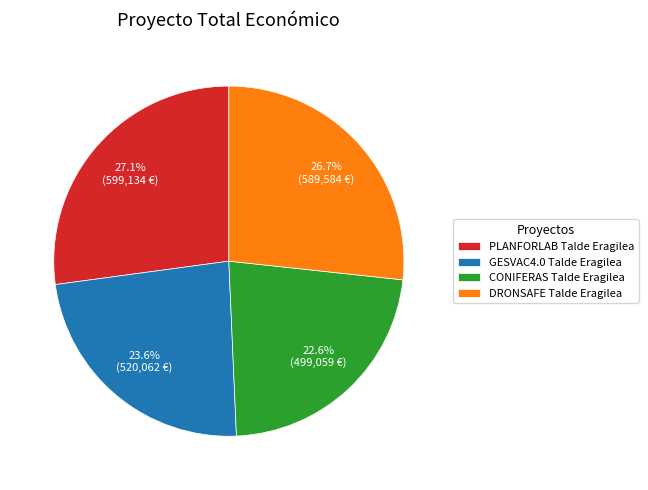

Count the number of slices in the pie.

4